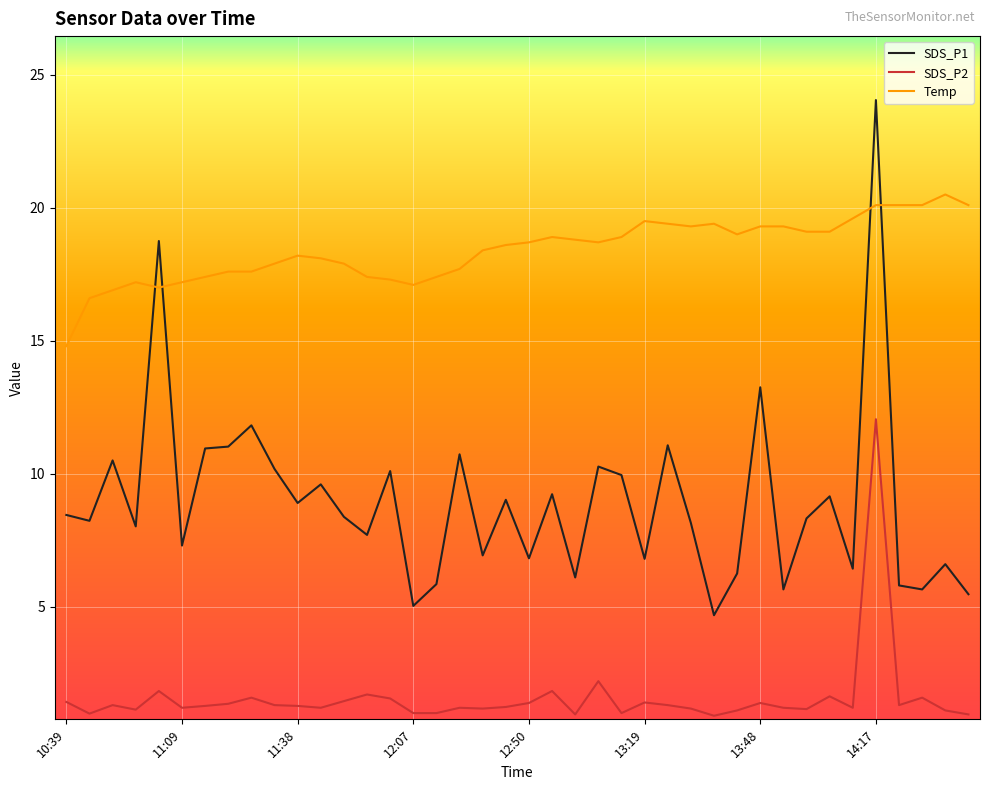

What is the sum of all Temp values?

736.2